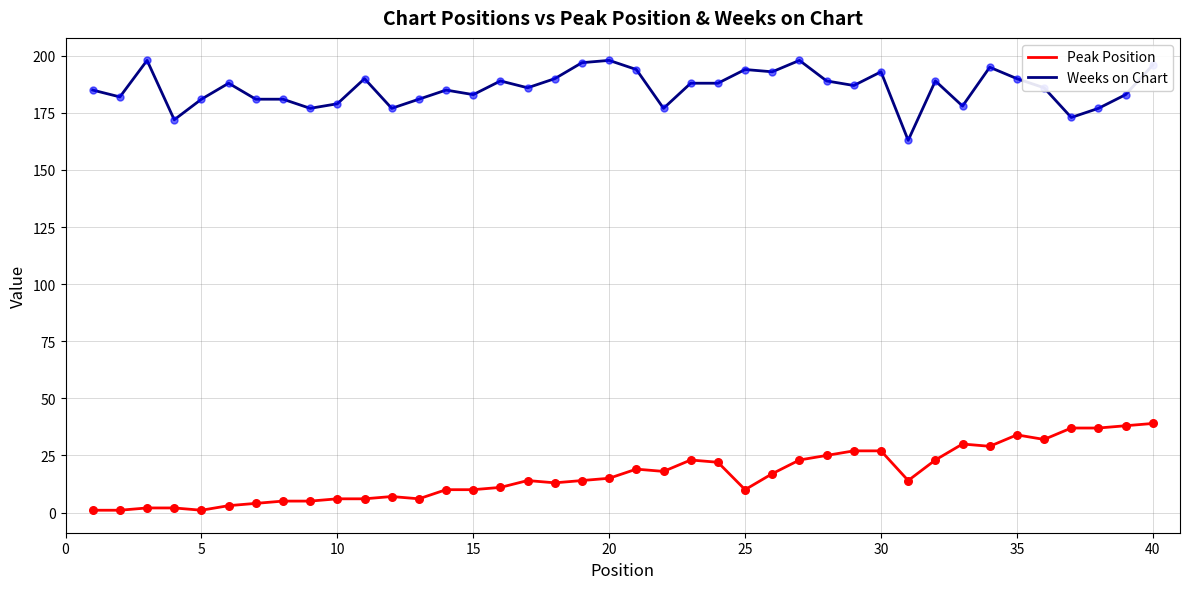

What are all the series names shown in the legend?

Peak Position, Weeks on Chart